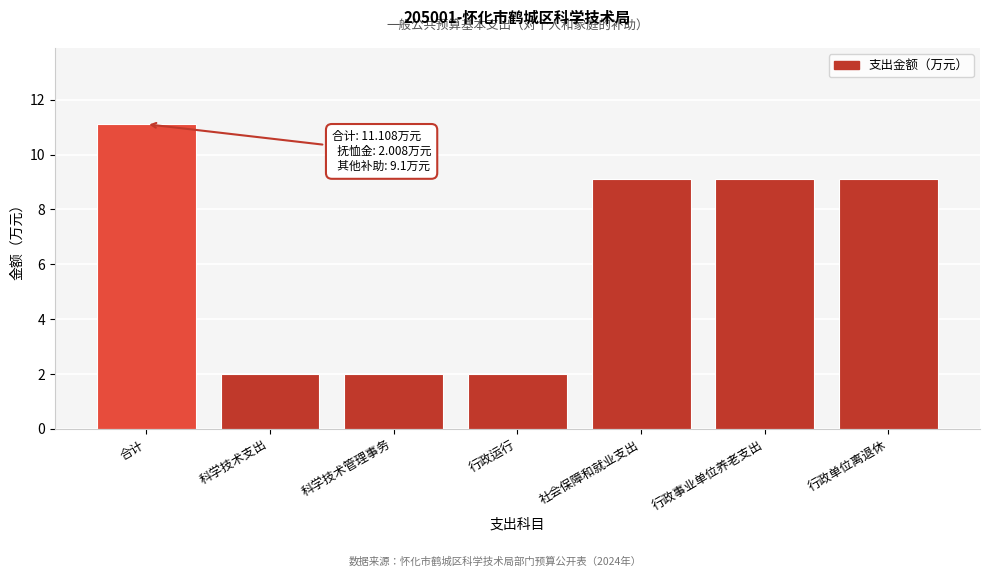

Reading right to left, what are all the values shown in this chart?

9.1	9.1	9.1	2.0	2.0	2.0	11.1